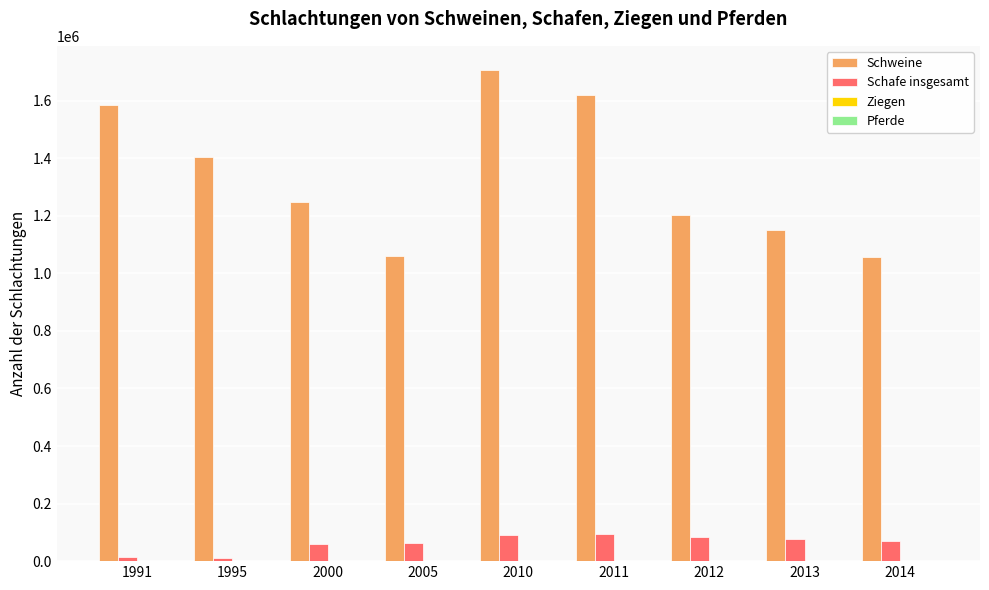

Which series has the widest spread of values?

Schweine